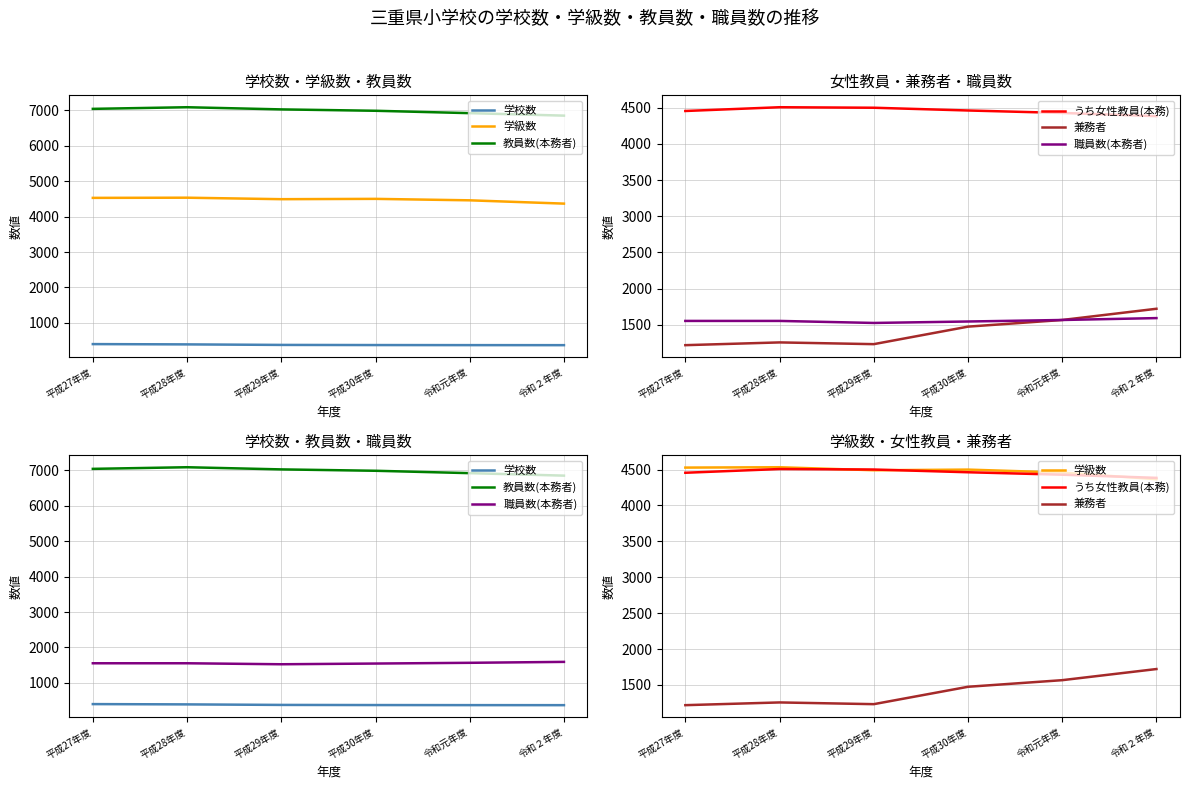

Reading left to right, list all the values displayed in this chart.

学校数: 平成27年度=402	平成28年度=394	平成29年度=379	平成30年度=375	令和元年度=373	令和２年度=372
学級数: 平成27年度=4527	平成28年度=4532	平成29年度=4490	平成30年度=4499	令和元年度=4458	令和２年度=4365
教員数(本務者): 平成27年度=7038	平成28年度=7084	平成29年度=7023	平成30年度=6984	令和元年度=6917	令和２年度=6847
うち女性教員(本務): 平成27年度=4455	平成28年度=4507	平成29年度=4500	平成30年度=4462	令和元年度=4428	令和２年度=4384
兼務者: 平成27年度=1219	平成28年度=1257	平成29年度=1233	平成30年度=1475	令和元年度=1567	令和２年度=1722
職員数(本務者): 平成27年度=1554	平成28年度=1554	平成29年度=1526	平成30年度=1546	令和元年度=1567	令和２年度=1593